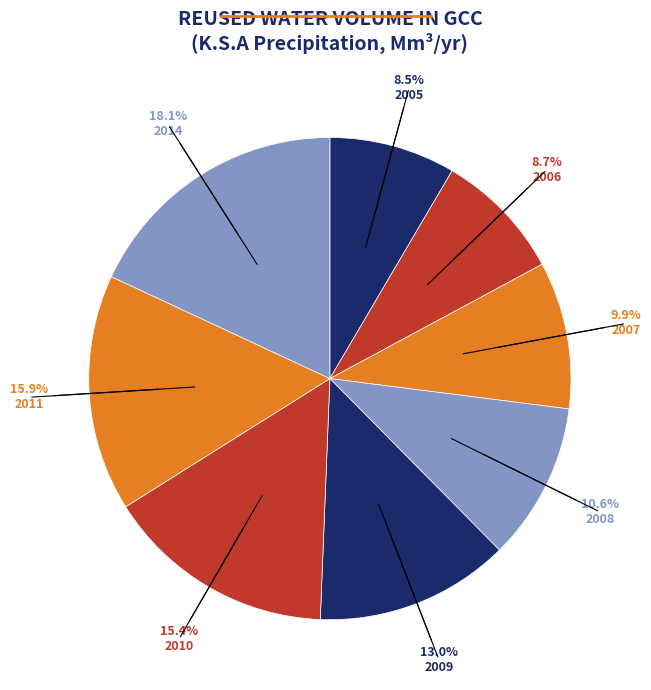

To the nearest percent, what is the difference between the largest and smallest slice percentages?

10%